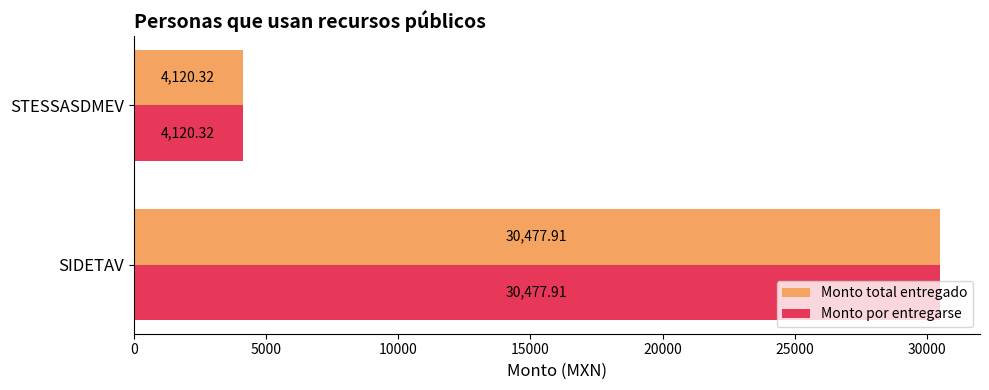

How many data points in Monto por entregarse are less than 30477?

1